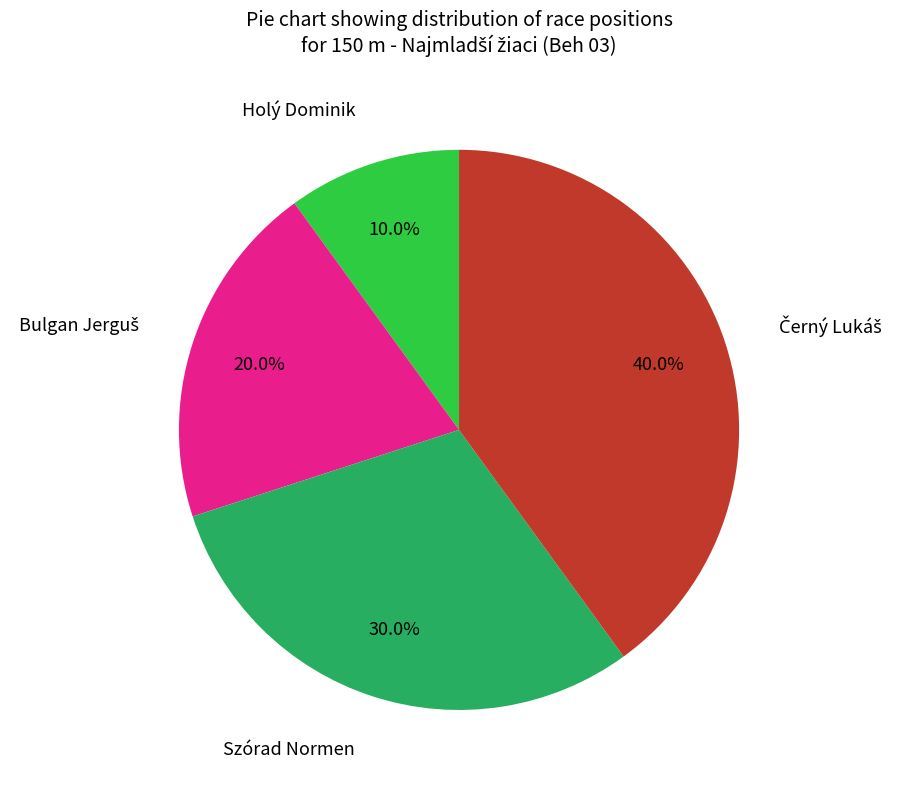

To the nearest percent, what portion does Szórad Normen represent?

30%